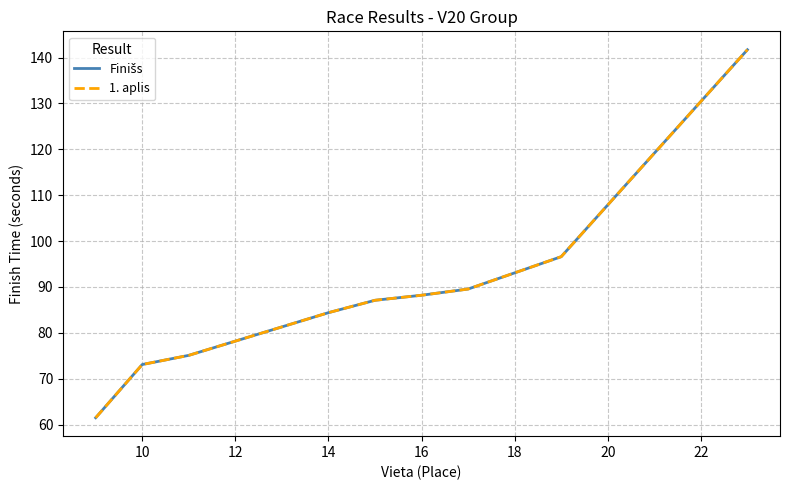

True or false: Finišs and 1. aplis cross at least once.

False